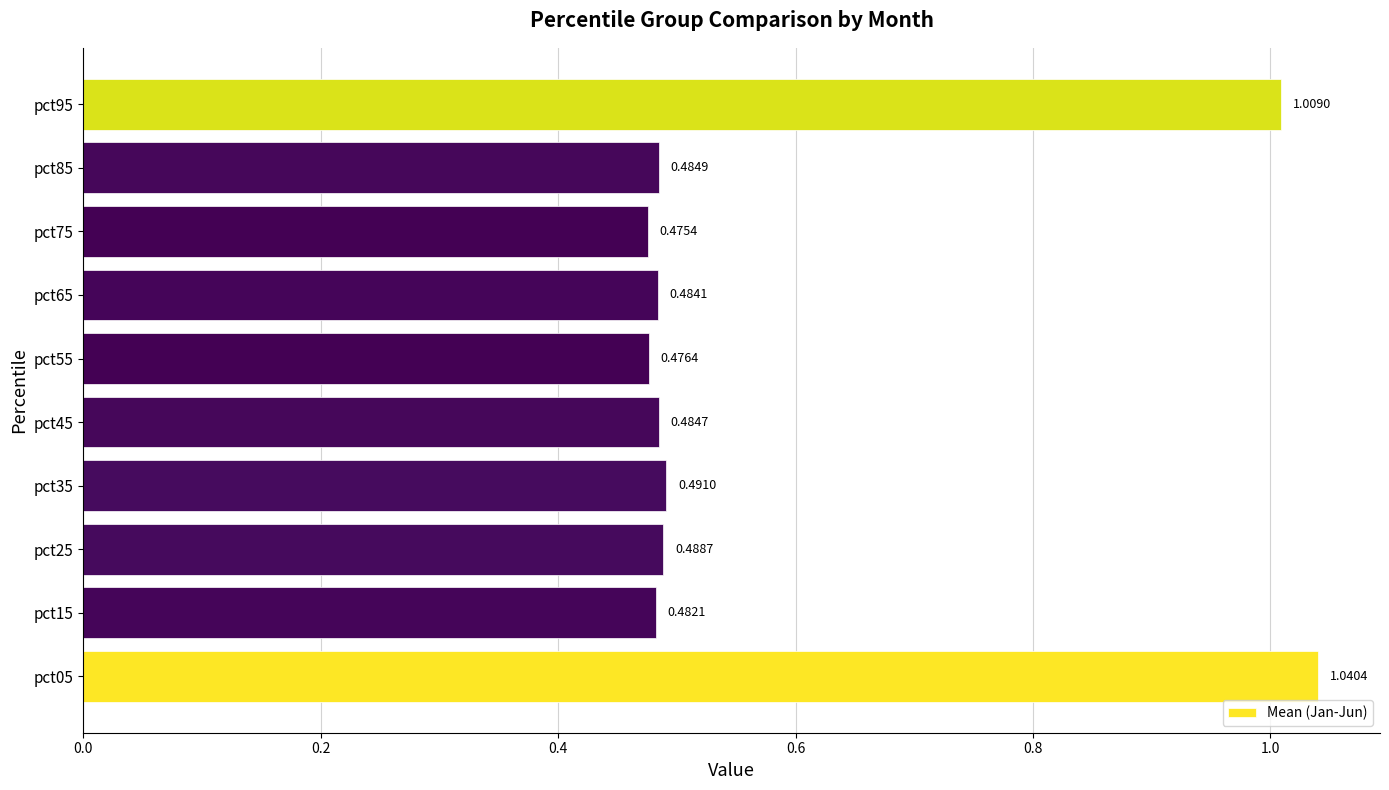

What is the average value?

0.6